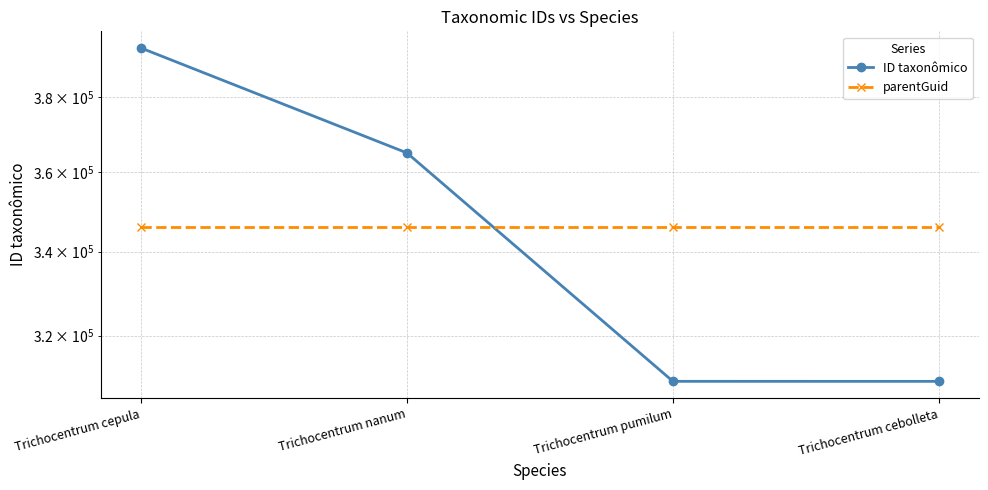

True or false: parentGuid has a value of 346112 at Trichocentrum nanum.

True